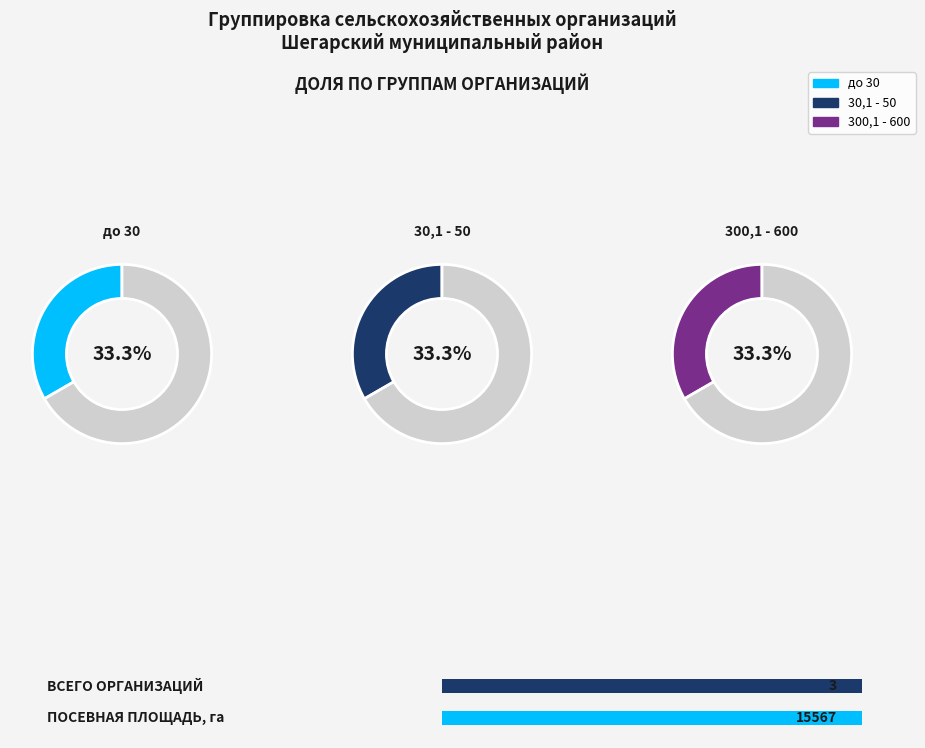

True or false: до 30 accounts for 24% of the total.

False